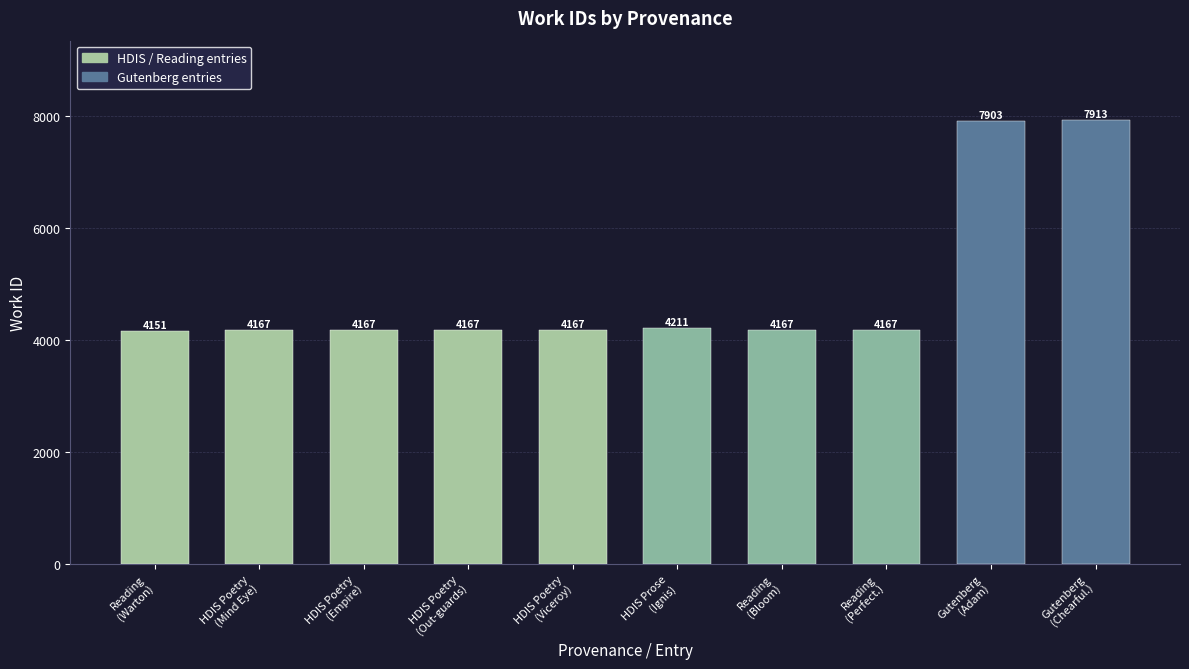

What is the sum of the values at Reading
(Bloom) and HDIS Poetry
(Mind Eye)?

8334